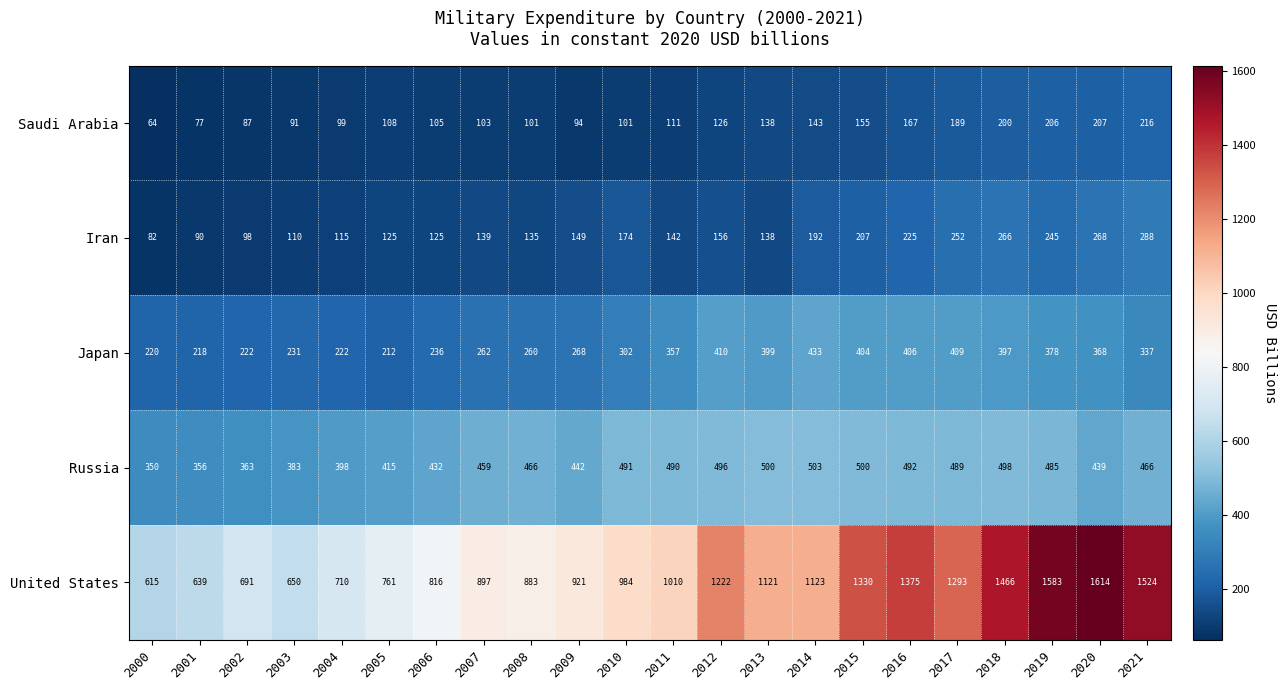

The Japan series shows 218 at 2001. True or false?

True